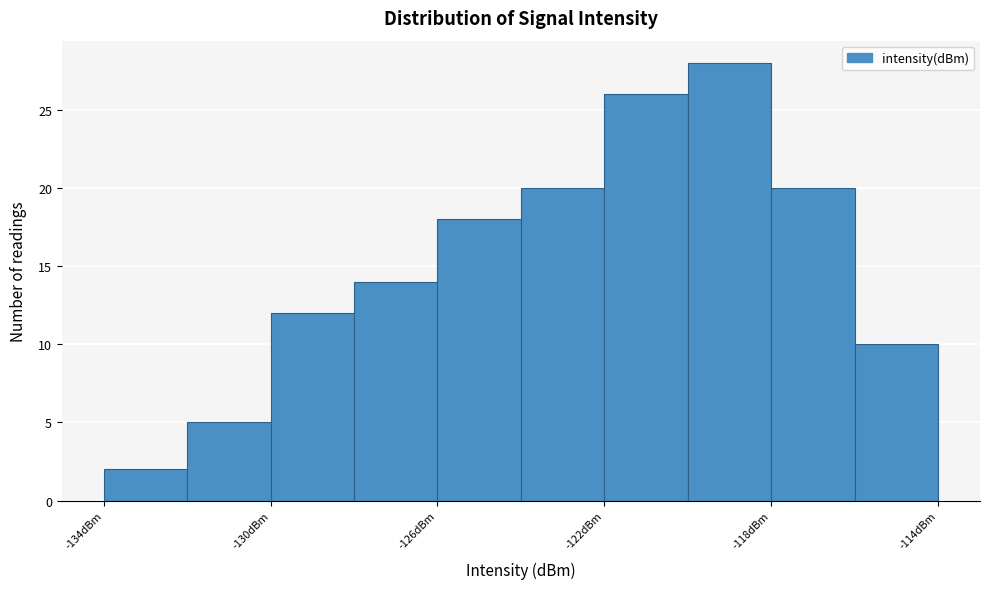

How tall is the bar that spans -120 to -118 on the x-axis? The values are not printed on the chart, so give them approximately, as read against the axis.

28